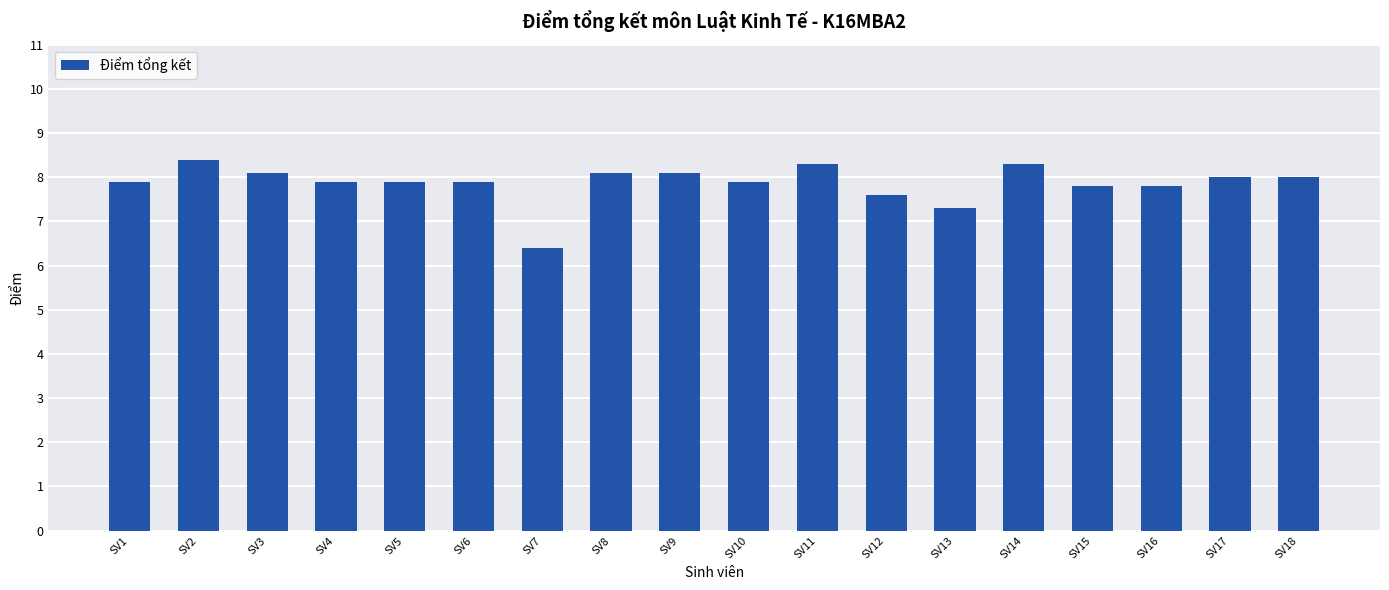

What is the sum of all values?

141.7